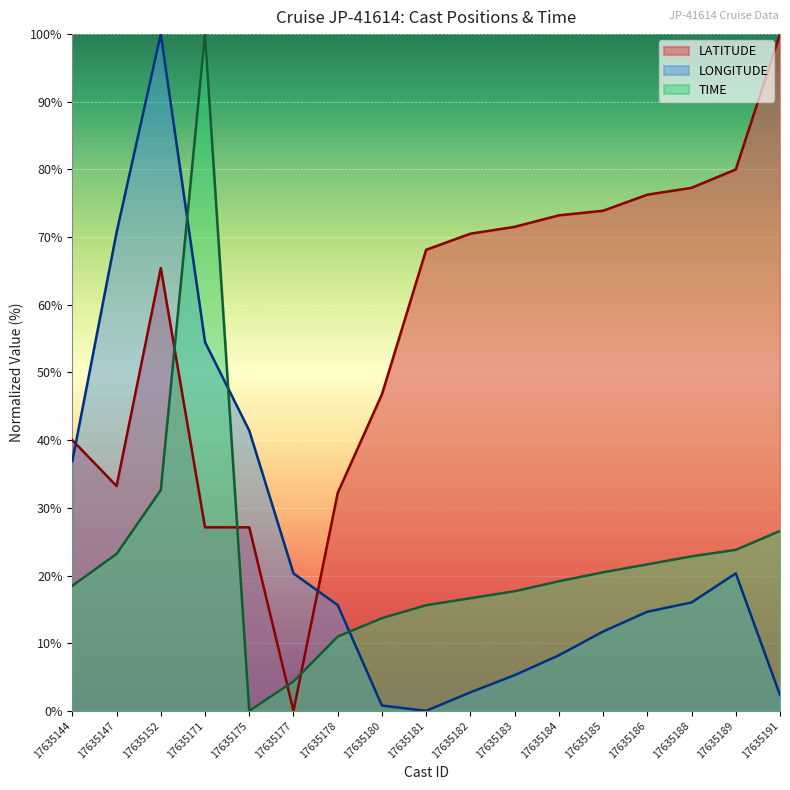

Where do LONGITUDE and TIME first cross each other?

17635152 and 17635171